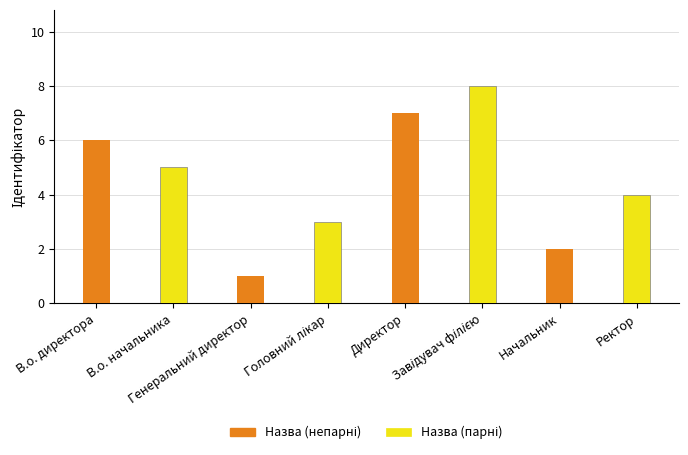

What is the average value of the Назва (парні) series?

5